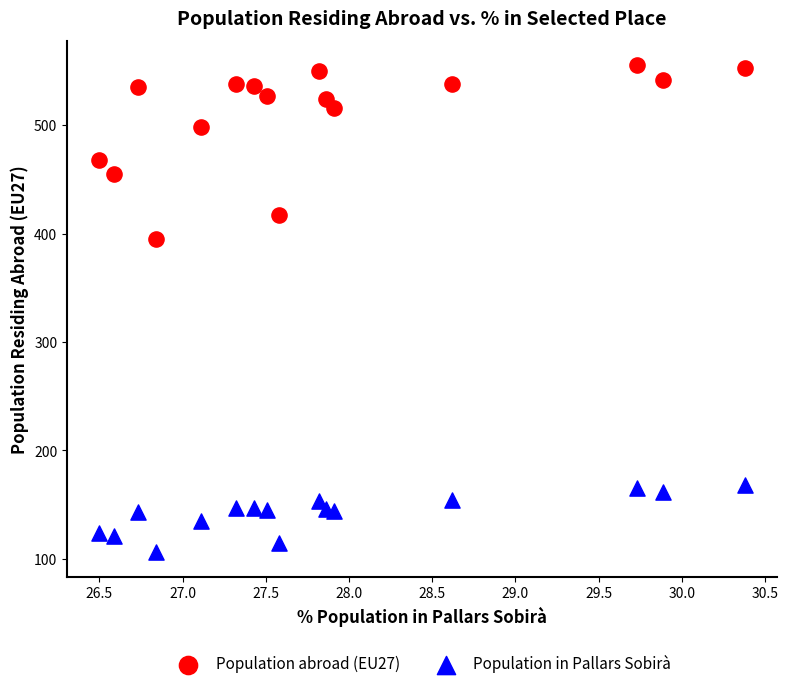

Across all data points, what is the range of Y values (max minus min)?

449